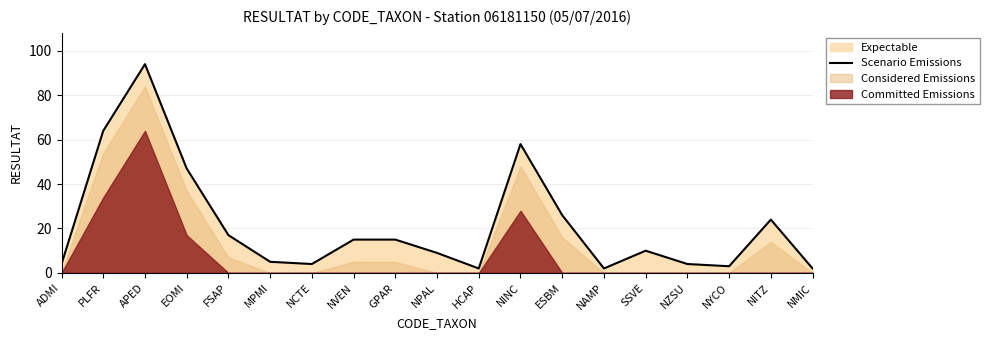

What is the difference between the maximum and second lowest values?

92